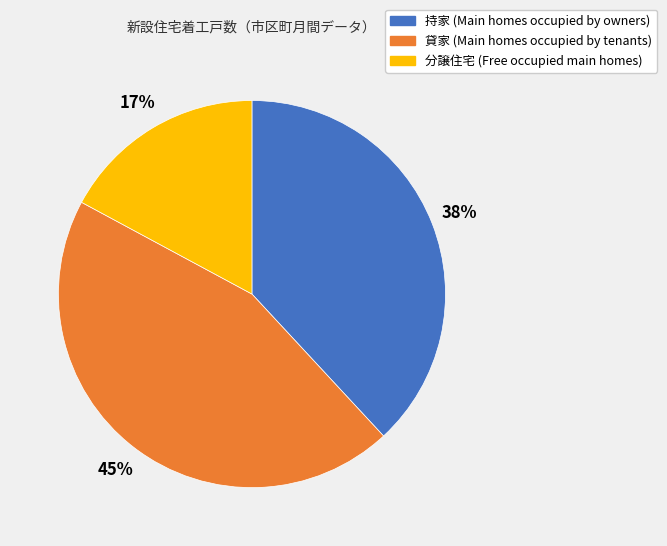

Combined, do 持家 and 分譲住宅 account for over 50%?

Yes